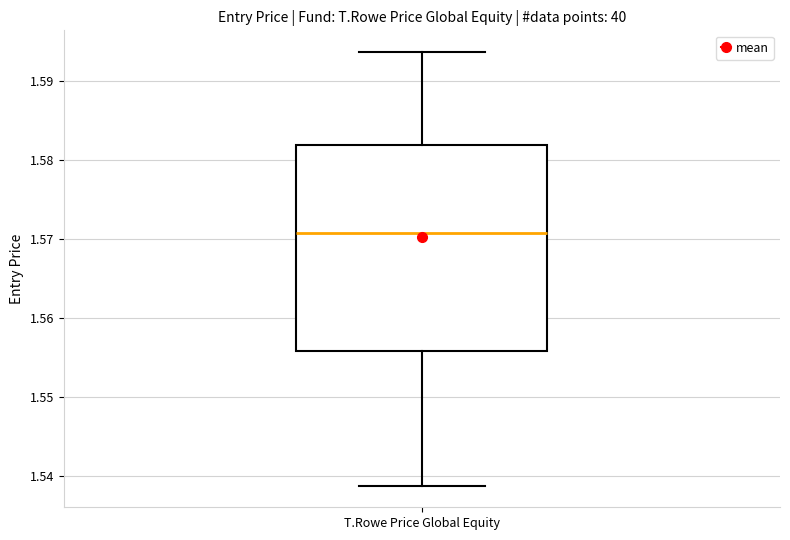

Where is the lower edge of the box for T.Rowe Price Global Equity on the y-axis? The values are not printed on the chart, so give them approximately, as read against the axis.

1.556